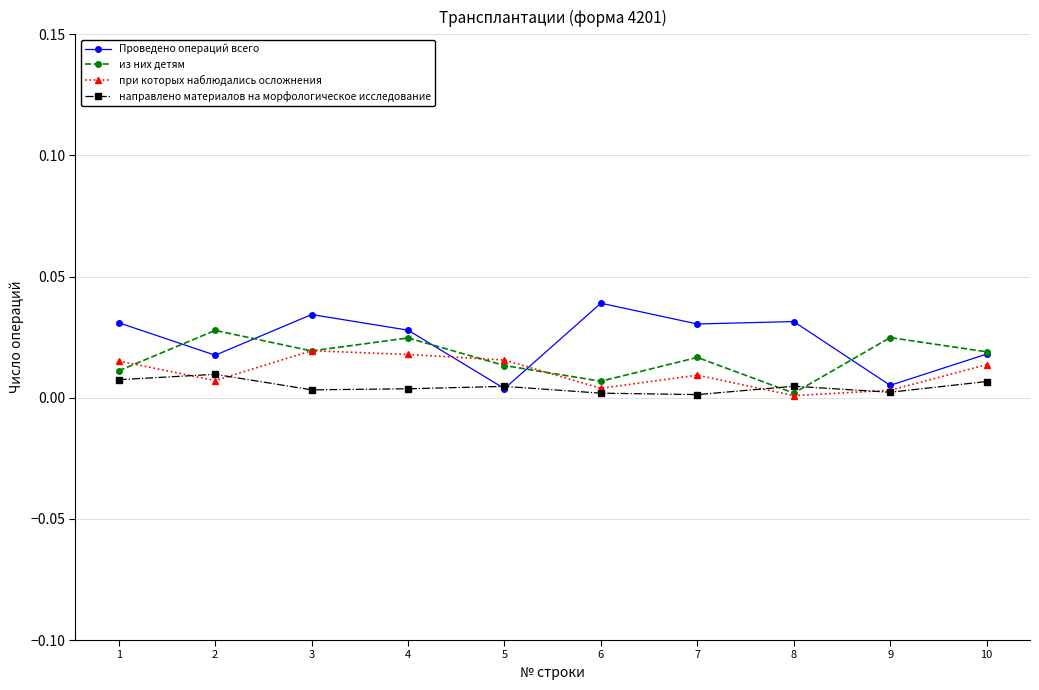

Rank the series by their average value, from highest to lowest.

Проведено операций всего, из них детям, при которых наблюдались осложнения, направлено материалов на морфологическое исследование